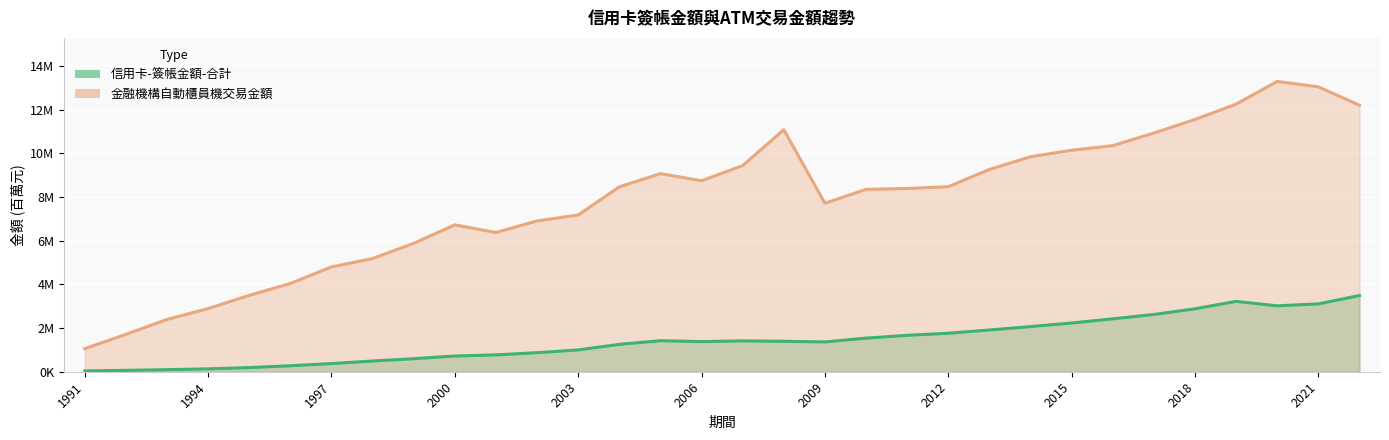

Reading right to left, what are all the values shown in this chart?

信用卡-簽帳金額-合計: 2022=3490191	2021=3107707	2020=3019607	2019=3222999	2018=2883634	2017=2623157	2016=2422232	2015=2231796	2014=2068335	2013=1913264	2012=1762750	2011=1669140	2010=1538922	2009=1365433	2008=1394056	2007=1413455	2006=1380462	2005=1420984	2004=1254482	2003=998885	2002=873599	2001=771861	2000=719770	1999=597786	1998=491097	1997=374425	1996=272387	1995=190653	1994=131553	1993=94991	1992=64841	1991=37355
金融機構自動櫃員機交易金額: 2022=12210395	2021=13050336	2020=13299219	2019=12260021	2018=11558207	2017=10935281	2016=10358360	2015=10147424	2014=9849866	2013=9265089	2012=8478297	2011=8394383	2010=8353702	2009=7720503	2008=11088413	2007=9441753	2006=8750380	2005=9073712	2004=8469841	2003=7180615	2002=6909313	2001=6377504	2000=6729965	1999=5882658	1998=5186950	1997=4801748	1996=4044204	1995=3498559	1994=2894272	1993=2397225	1992=1711923	1991=1057601